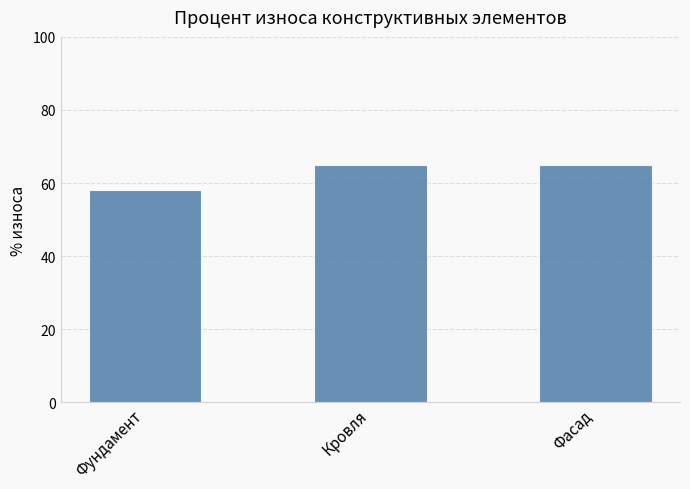

What is the change in value from Фундамент to Фасад?

+7